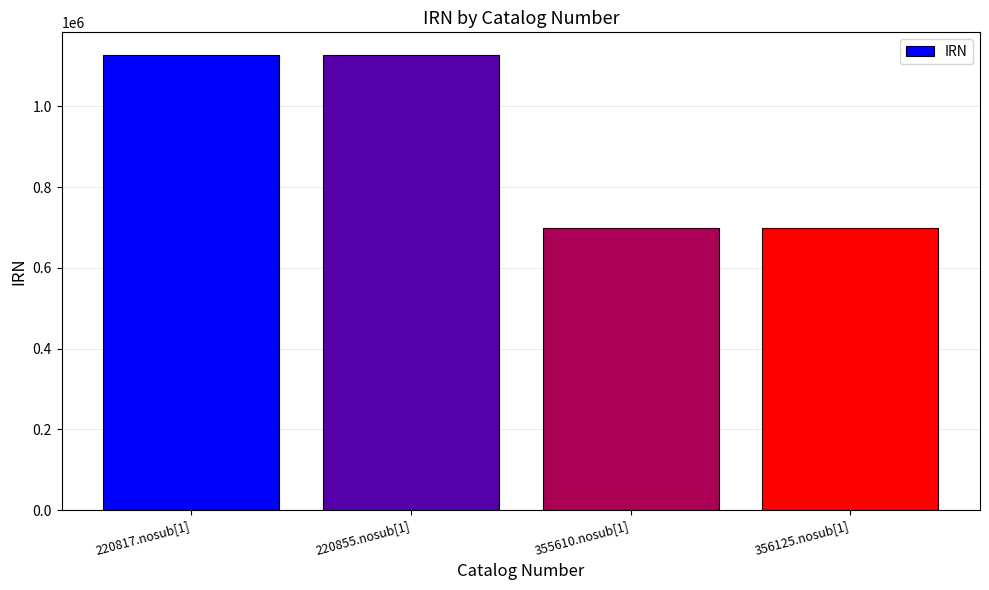

Count the number of categories in the chart.

4